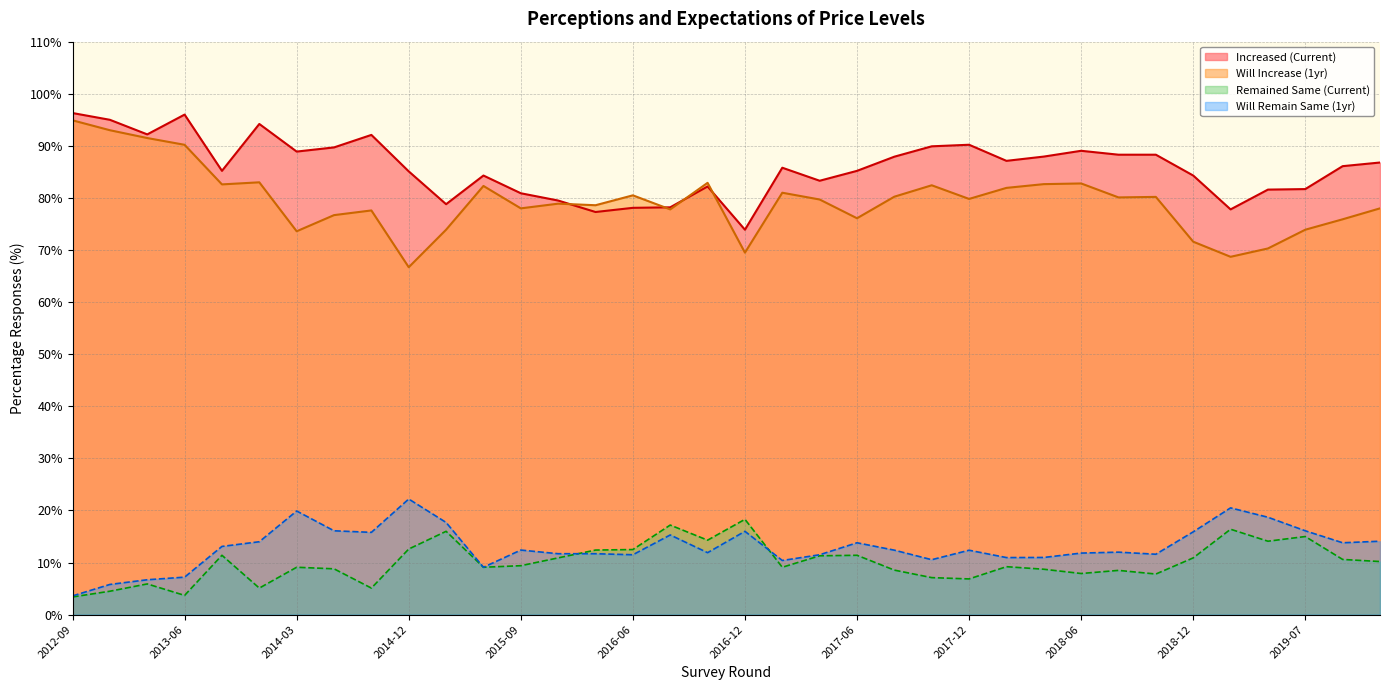

Between 2016-03 and 2018-12, which series saw the biggest shift?

Increased (Current)